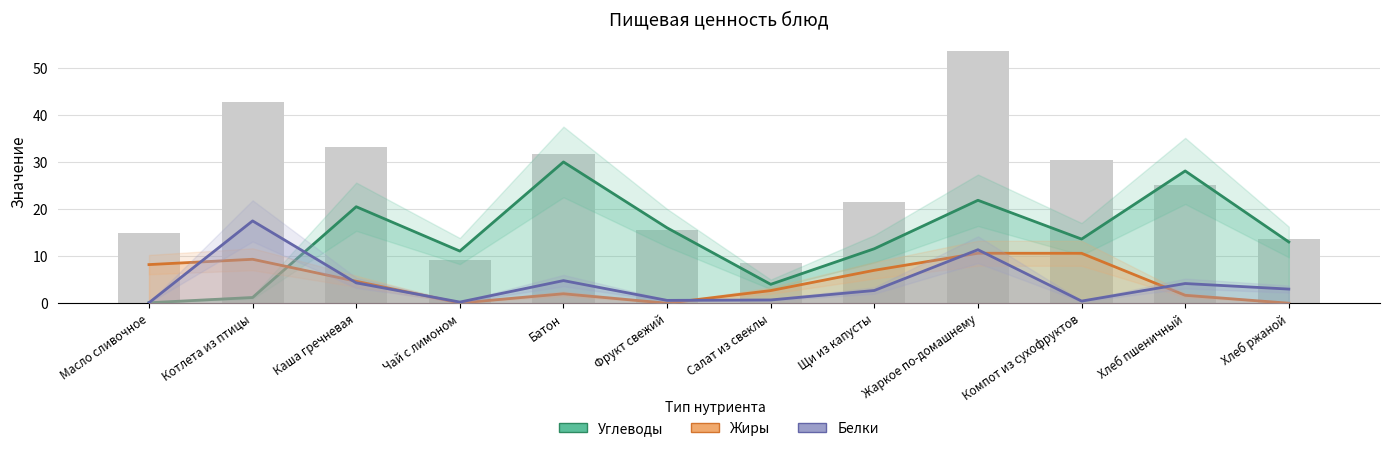

What is the label of the 11th bar from the right?

Котлета из птицы